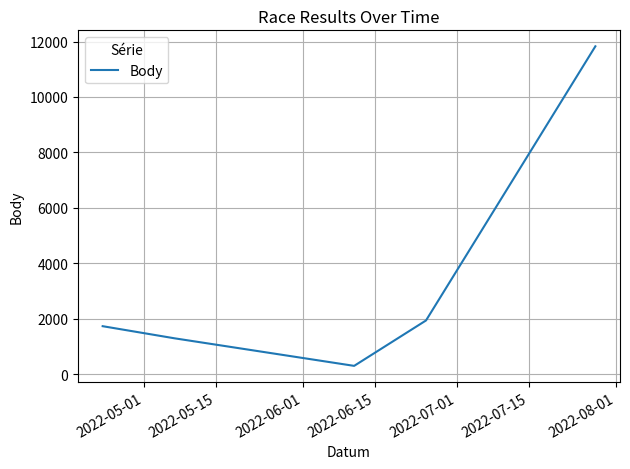

What is the difference between the maximum and minimum values?

11524